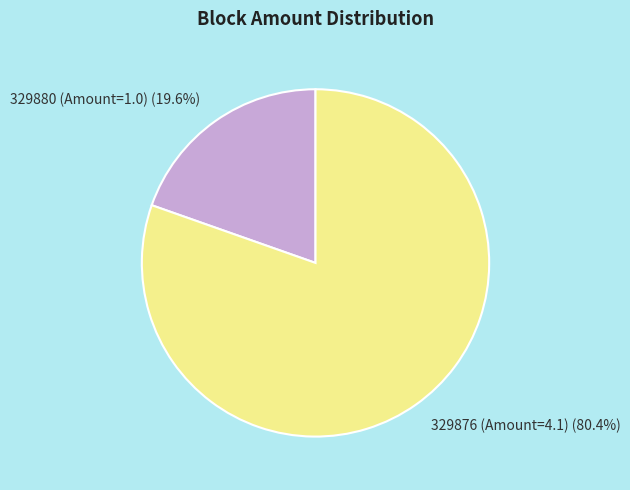

Rank the categories by value from lowest to highest.

329880, 329876